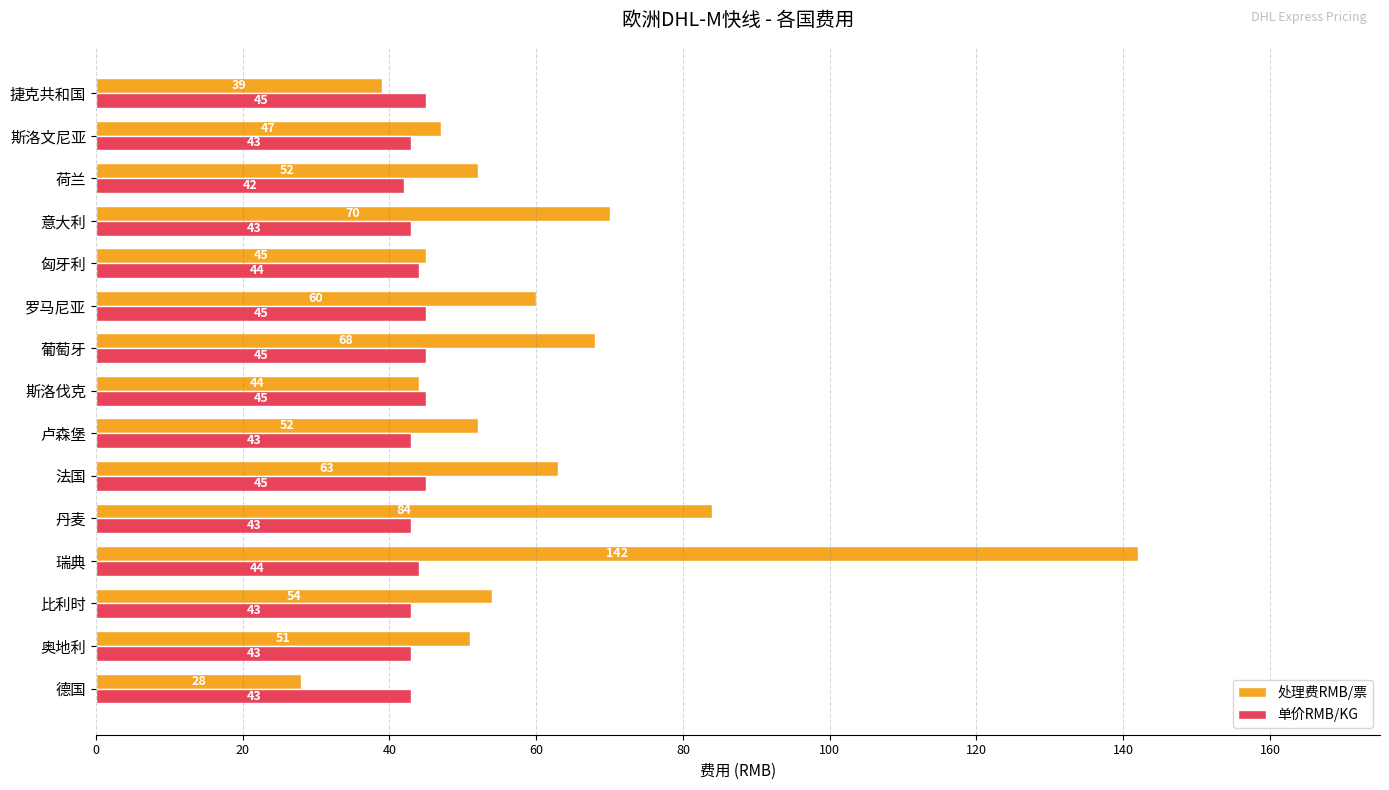

Which series has the widest spread of values?

处理费RMB/票